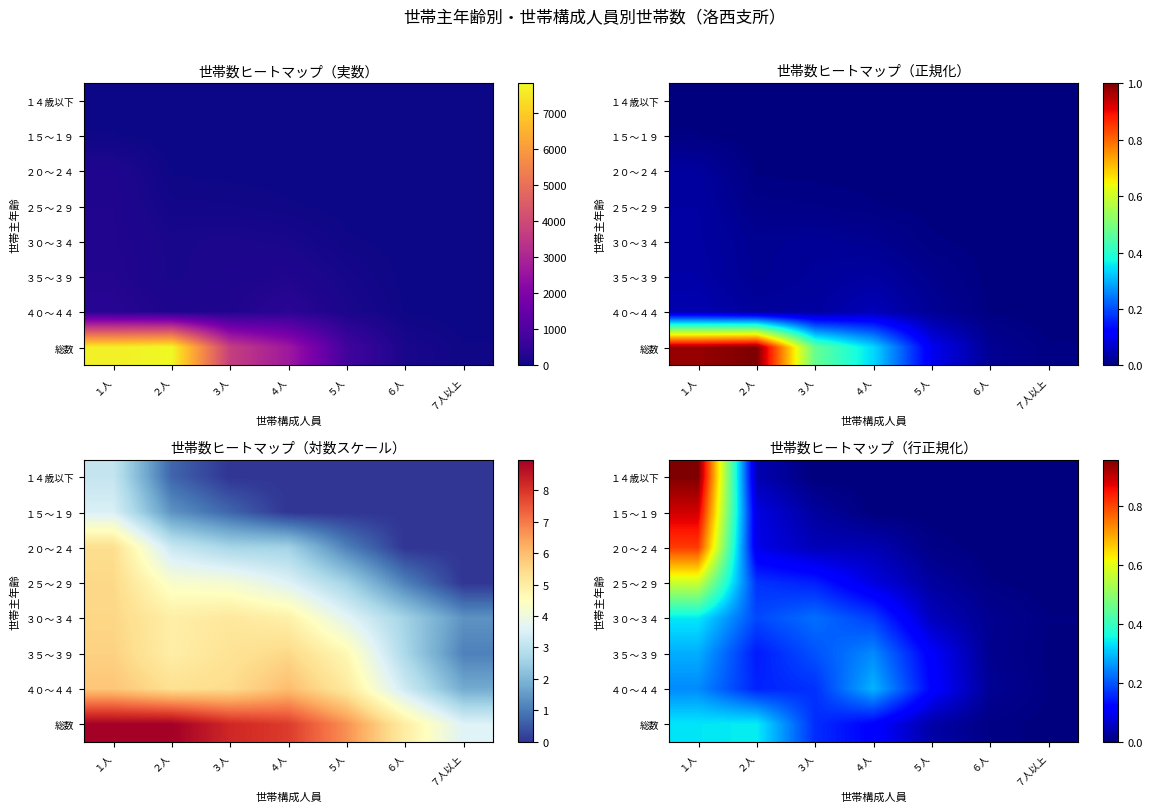

At how many categories does at least one series exceed 0?

7